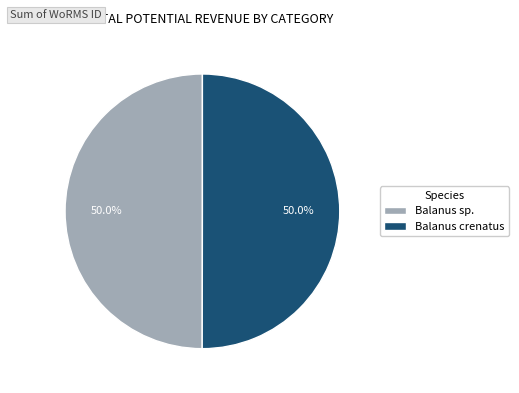

What portion of the pie excludes Balanus sp.?

50.0%